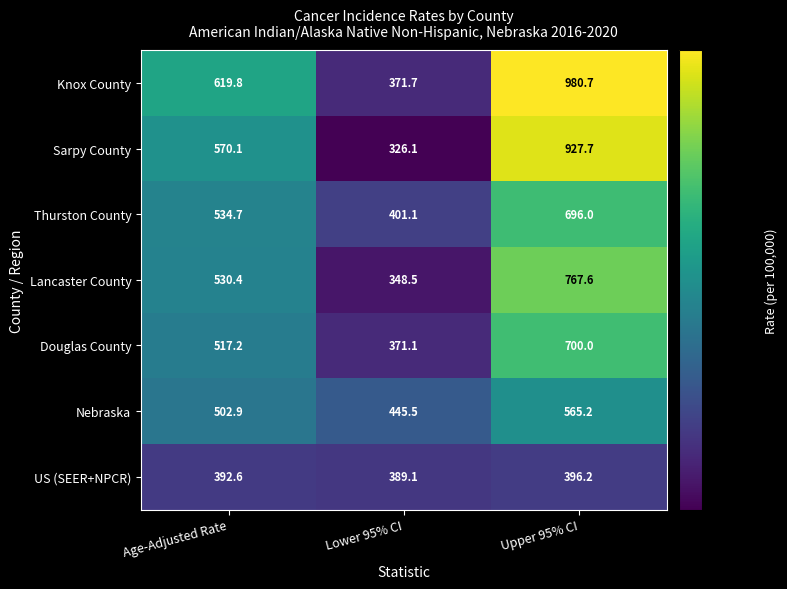

Reading left to right, transcribe all the data shown in this chart.

Knox County: Age-Adjusted Rate=619.8	Lower 95% CI=371.7	Upper 95% CI=980.7
Sarpy County: Age-Adjusted Rate=570.1	Lower 95% CI=326.1	Upper 95% CI=927.7
Thurston County: Age-Adjusted Rate=534.7	Lower 95% CI=401.1	Upper 95% CI=696.0
Lancaster County: Age-Adjusted Rate=530.4	Lower 95% CI=348.5	Upper 95% CI=767.6
Douglas County: Age-Adjusted Rate=517.2	Lower 95% CI=371.1	Upper 95% CI=700.0
Nebraska: Age-Adjusted Rate=502.9	Lower 95% CI=445.5	Upper 95% CI=565.2
US (SEER+NPCR): Age-Adjusted Rate=392.6	Lower 95% CI=389.1	Upper 95% CI=396.2